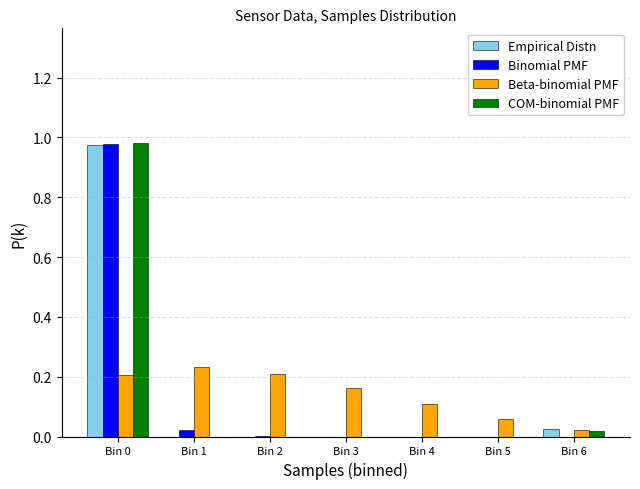

Is the value of Beta-binomial PMF at Bin 6 greater than the value of COM-binomial PMF at Bin 0?

No